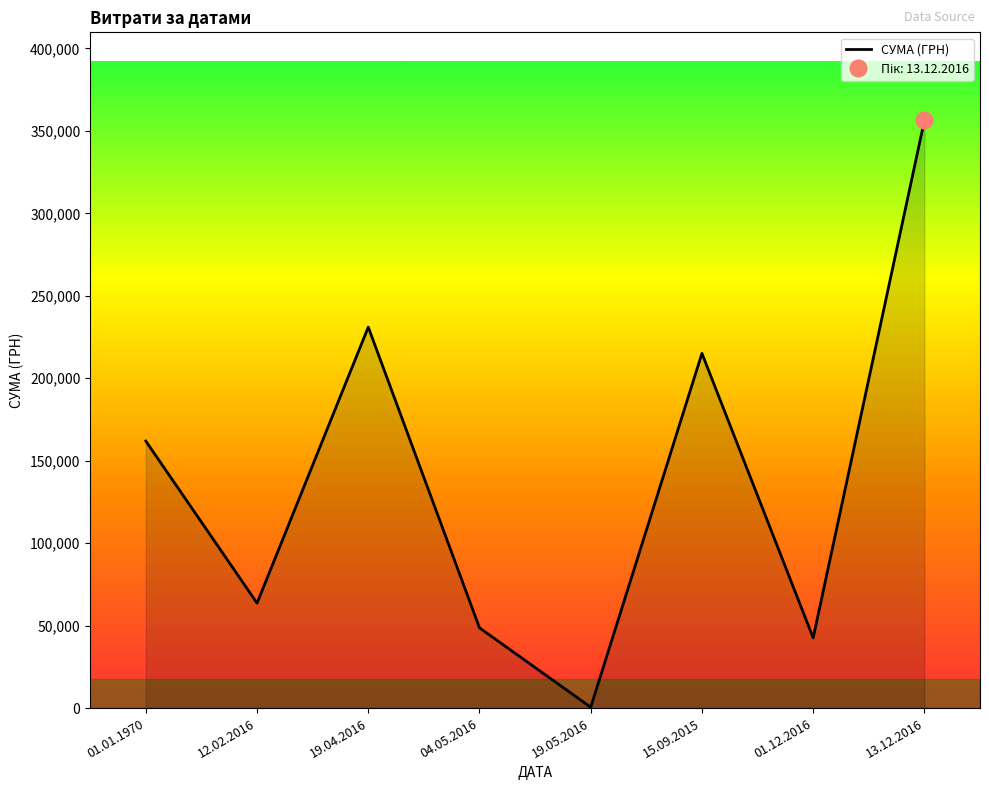

True or false: the data shows 742.3 at 19.05.2016.

False